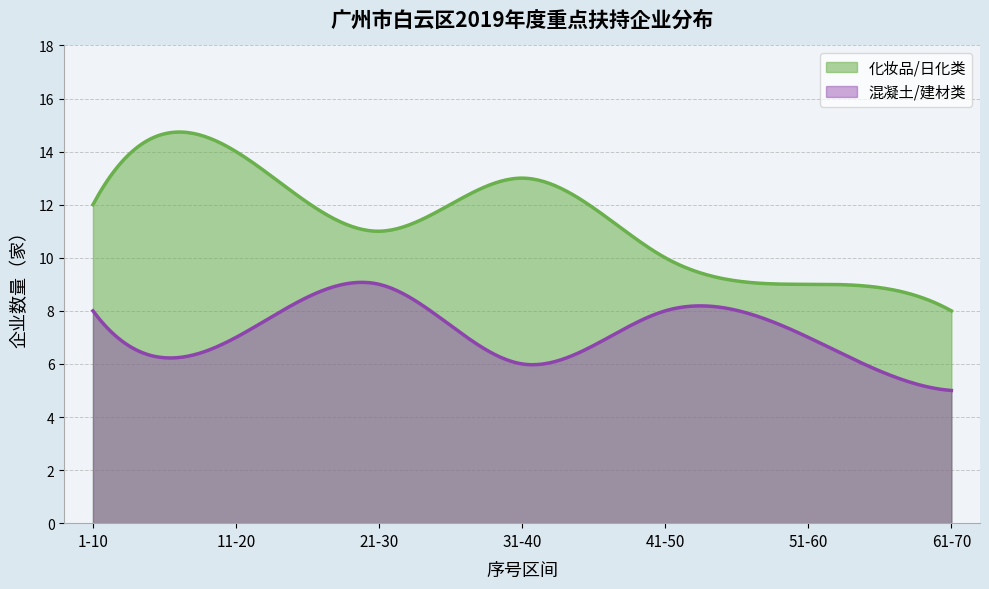

How many 混凝土/建材类 values are between 6 and 8?

5